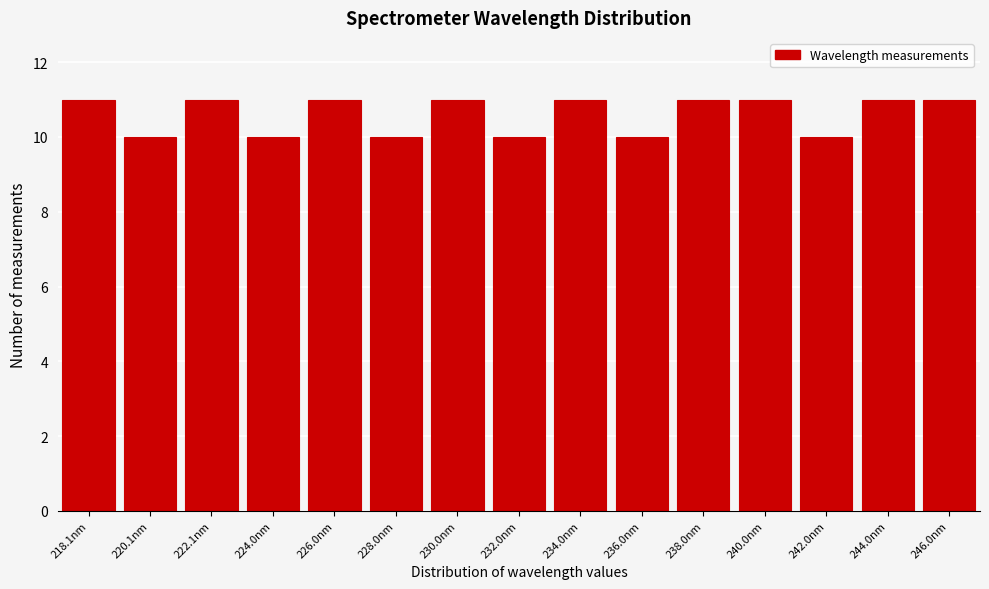

Reading left to right, what are all the values shown in this chart?

11	10	11	10	11	10	11	10	11	10	11	11	10	11	11